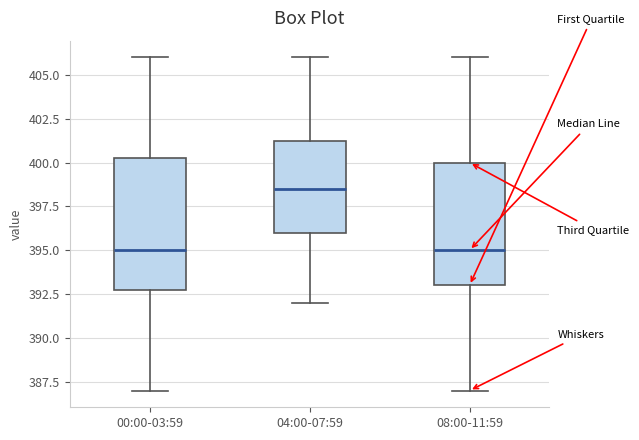

Reading left to right, read every box against the y-axis: the position of its median line, the range the box covers, and the ends of its whiskers. The values are not printed on the chart, so give them approximately, as read against the axis.

00:00-03:59: median 395.0, box 393.0 to 400.5, whiskers 387.0 to 406.0
04:00-07:59: median 398.5, box 396.0 to 401.5, whiskers 392.0 to 406.0
08:00-11:59: median 395.0, box 393.0 to 400.0, whiskers 387.0 to 406.0